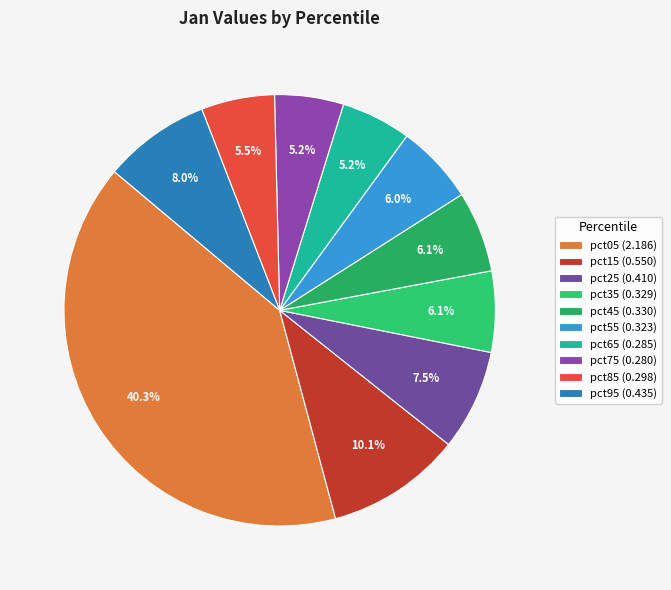

Combined, do pct15 and pct95 account for over 50%?

No